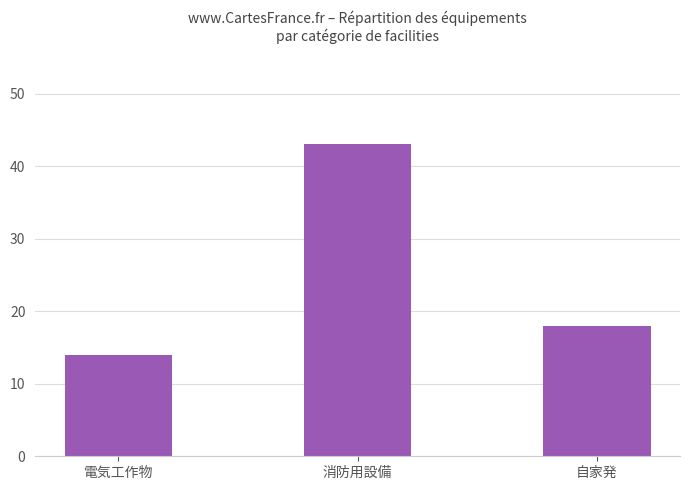

What is the change in value from 電気工作物 to 消防用設備?

+29